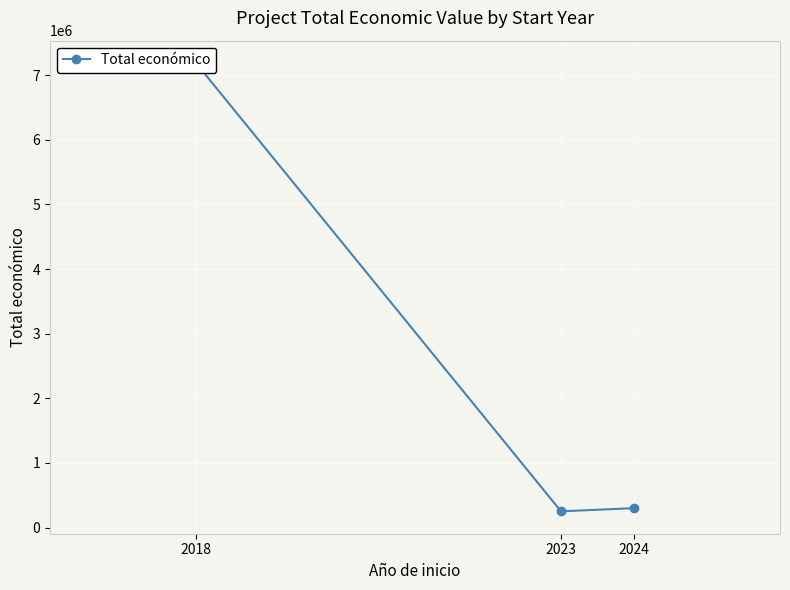

What is the change in value from 2018 to 2024?

-6887660